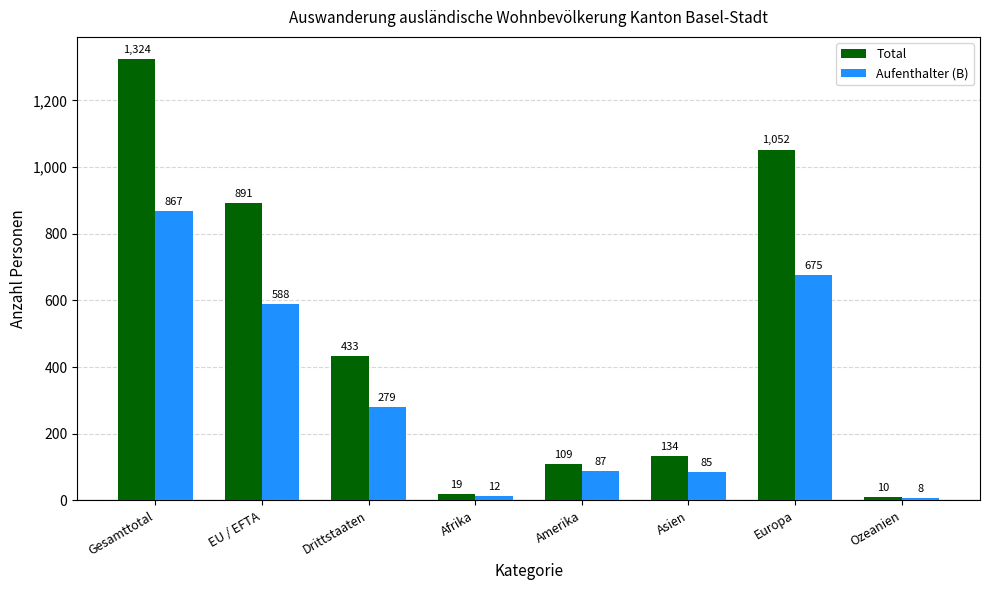

What is the label of the 7th bar from the right?

EU / EFTA